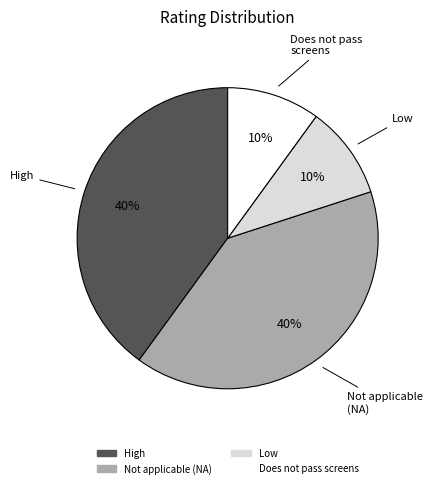

How many segments does this pie chart have?

4